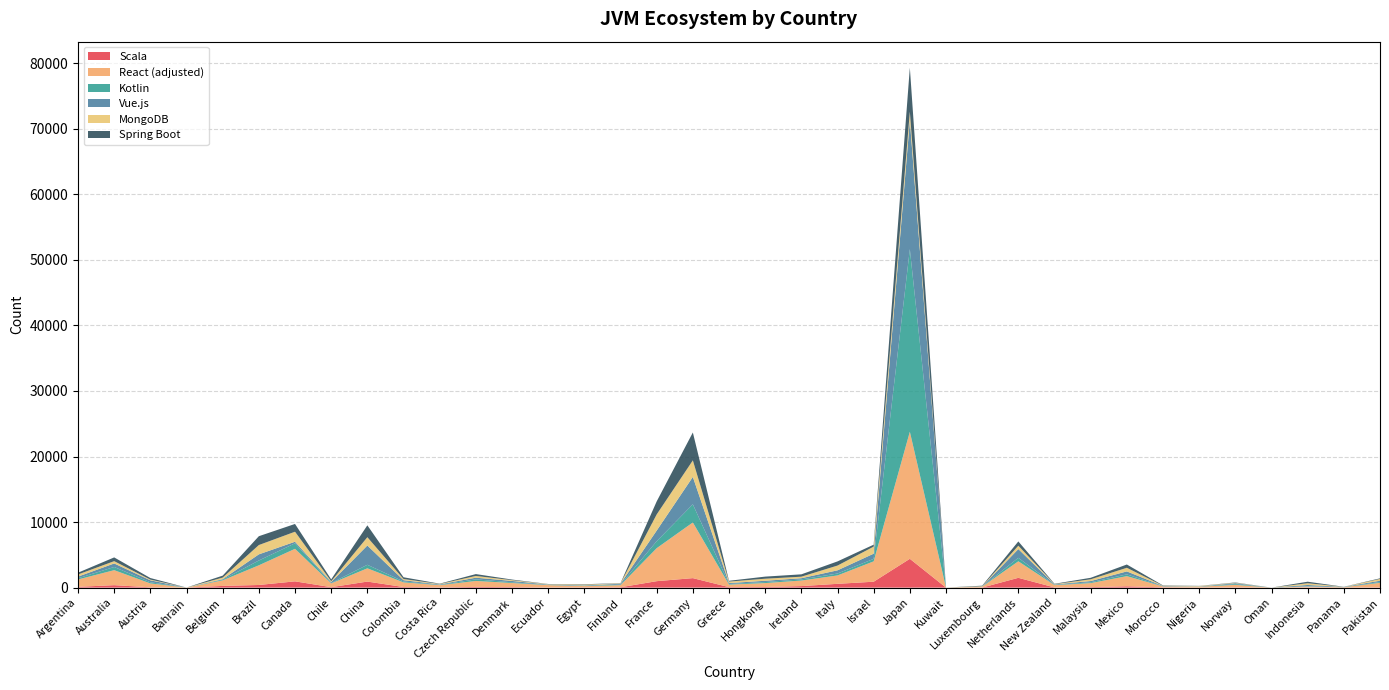

Reading right to left, transcribe all the data shown in this chart.

Scala: Pakistan=43	Panama=10	Indonesia=32	Oman=0	Norway=40	Nigeria=11	Morocco=43	Mexico=203	Malaysia=75	New Zealand=28	Netherlands=1494	Luxembourg=10	Kuwait=0	Japan=4395	Israel=901	Italy=578	Ireland=232	Hongkong=95	Greece=75	Germany=1447	France=983	Finland=54	Egypt=32	Ecuador=19	Denmark=73	Czech Republic=108	Costa Rica=32	Colombia=91	China=920	Chile=69	Canada=956	Brazil=402	Belgium=258	Bahrain=0	Austria=47	Australia=373	Argentina=122
React (adjusted): Pakistan=688	Panama=50	Indonesia=130	Oman=0	Norway=381	Nigeria=118	Morocco=135	Mexico=1547	Malaysia=611	New Zealand=353	Netherlands=2519	Luxembourg=131	Kuwait=5	Japan=19382	Israel=3105	Italy=1278	Ireland=848	Hongkong=595	Greece=386	Germany=8493	France=5032	Finland=322	Egypt=200	Ecuador=363	Denmark=629	Czech Republic=909	Costa Rica=342	Colombia=711	China=2024	Chile=573	Canada=4962	Brazil=3001	Belgium=850	Bahrain=7	Austria=595	Australia=2288	Argentina=1122
Kotlin: Pakistan=124	Panama=10	Indonesia=52	Oman=0	Norway=119	Nigeria=17	Morocco=28	Mexico=271	Malaysia=127	New Zealand=47	Netherlands=534	Luxembourg=14	Kuwait=1	Japan=27864	Israel=380	Italy=295	Ireland=174	Hongkong=159	Greece=95	Germany=2769	France=1065	Finland=87	Egypt=54	Ecuador=34	Denmark=111	Czech Republic=241	Costa Rica=42	Colombia=134	China=540	Chile=56	Canada=842	Brazil=735	Belgium=111	Bahrain=0	Austria=172	Australia=487	Argentina=179
Vue.js: Pakistan=197	Panama=44	Indonesia=189	Oman=0	Norway=138	Nigeria=31	Morocco=46	Mexico=451	Malaysia=189	New Zealand=64	Netherlands=1336	Luxembourg=11	Kuwait=1	Japan=19653	Israel=791	Italy=487	Ireland=179	Hongkong=197	Greece=134	Germany=4179	France=1620	Finland=130	Egypt=58	Ecuador=62	Denmark=204	Czech Republic=256	Costa Rica=73	Colombia=196	China=2941	Chile=150	Canada=240	Brazil=937	Belgium=74	Bahrain=1	Austria=298	Australia=537	Argentina=255
MongoDB: Pakistan=269	Panama=9	Indonesia=264	Oman=0	Norway=62	Nigeria=64	Morocco=32	Mexico=553	Malaysia=264	New Zealand=45	Netherlands=512	Luxembourg=46	Kuwait=4	Japan=1322	Israel=1078	Italy=727	Ireland=233	Hongkong=312	Greece=231	Germany=2526	France=2463	Finland=55	Egypt=112	Ecuador=53	Denmark=120	Czech Republic=265	Costa Rica=65	Colombia=177	China=1268	Chile=121	Canada=1527	Brazil=1421	Belgium=235	Bahrain=3	Austria=110	Australia=353	Argentina=330
Spring Boot: Pakistan=95	Panama=6	Indonesia=233	Oman=0	Norway=47	Nigeria=23	Morocco=52	Mexico=501	Malaysia=233	New Zealand=50	Netherlands=651	Luxembourg=82	Kuwait=0	Japan=6708	Israel=297	Italy=633	Ireland=359	Hongkong=320	Greece=121	Germany=4254	France=1987	Finland=36	Egypt=60	Ecuador=22	Denmark=93	Czech Republic=285	Costa Rica=49	Colombia=271	China=1809	Chile=287	Canada=1187	Brazil=1348	Belgium=300	Bahrain=0	Austria=241	Australia=570	Argentina=268